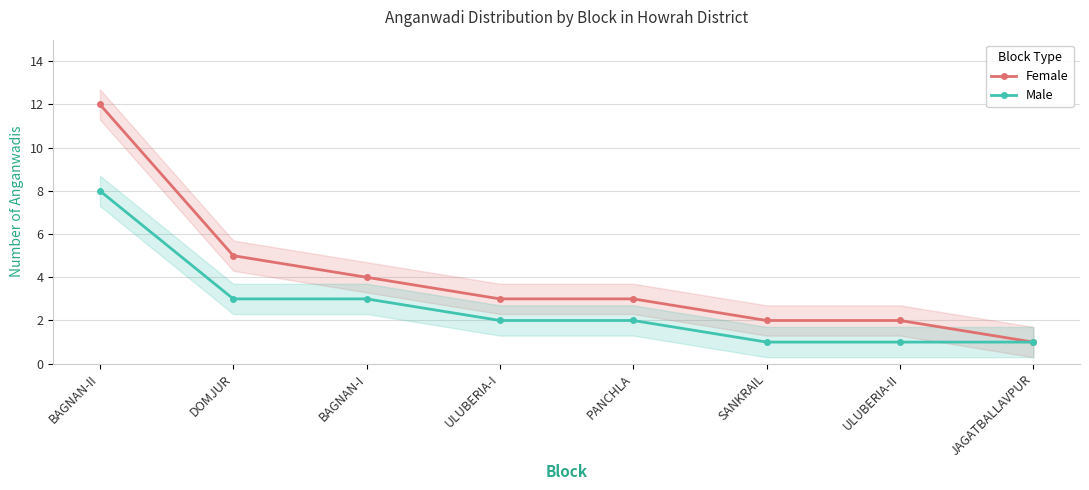

True or false: Female and Male intersect in this chart.

False